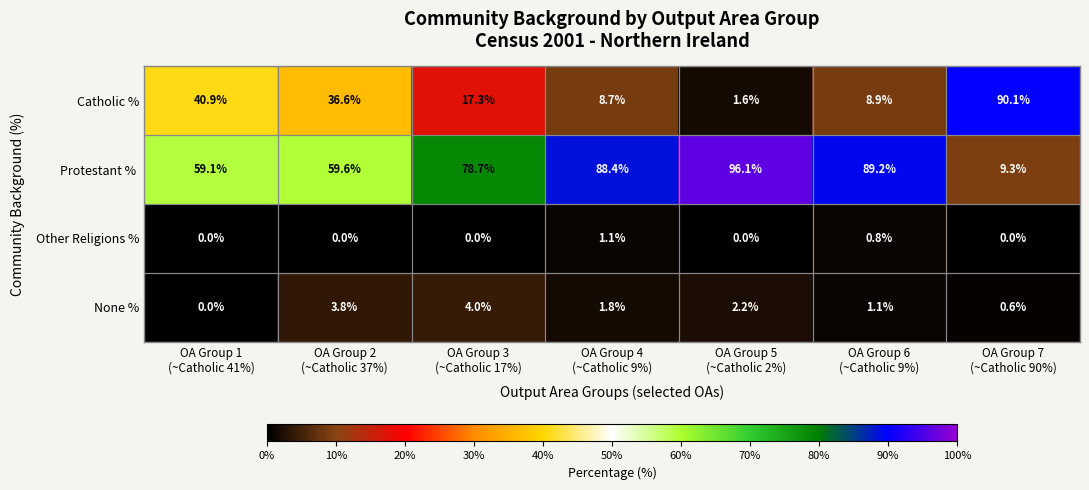

How many distinct data groups are displayed?

4